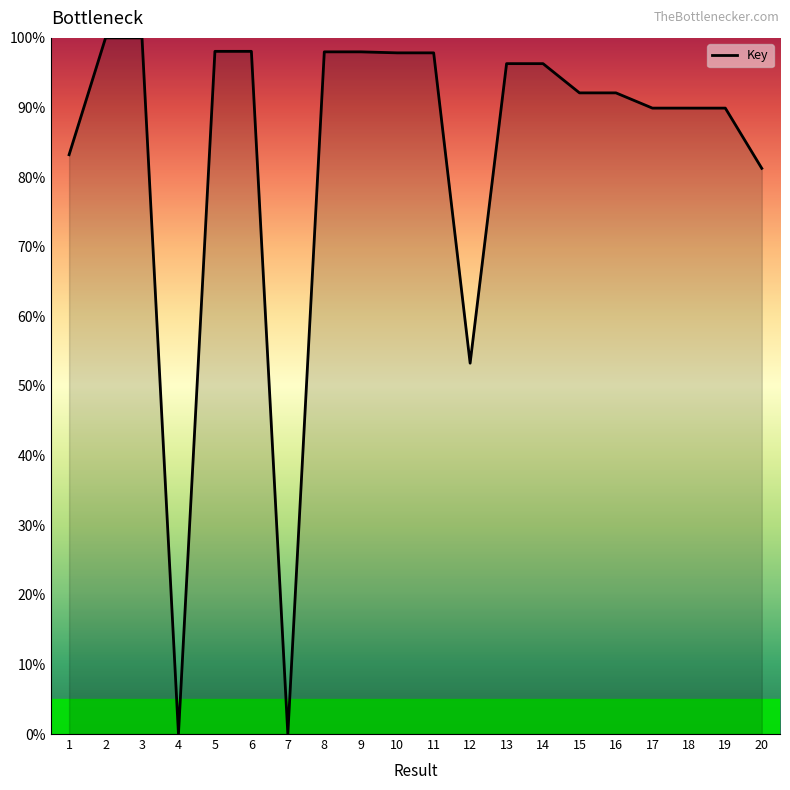

True or false: the data shows 41.1 at 20.

False